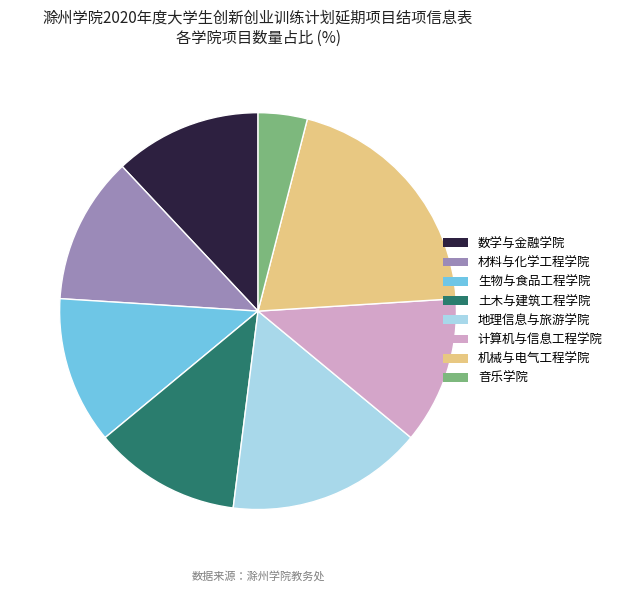

Is there any slice that represents more than half of the pie?

No